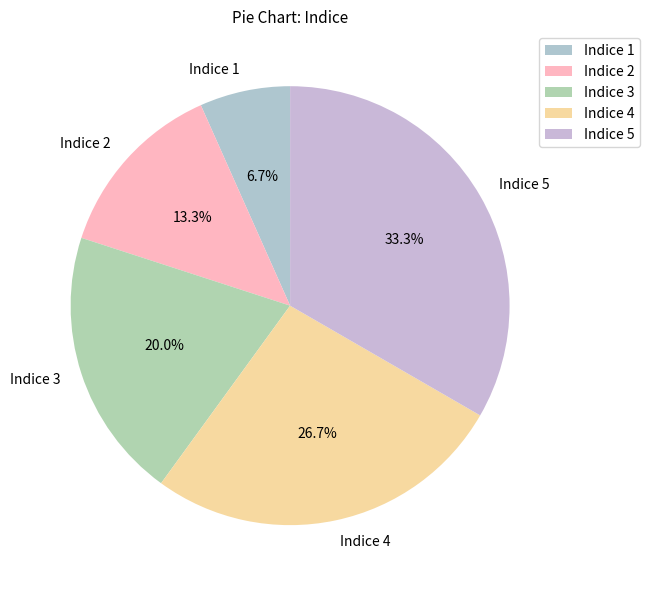

True or false: Indice 3 accounts for 11% of the total.

False